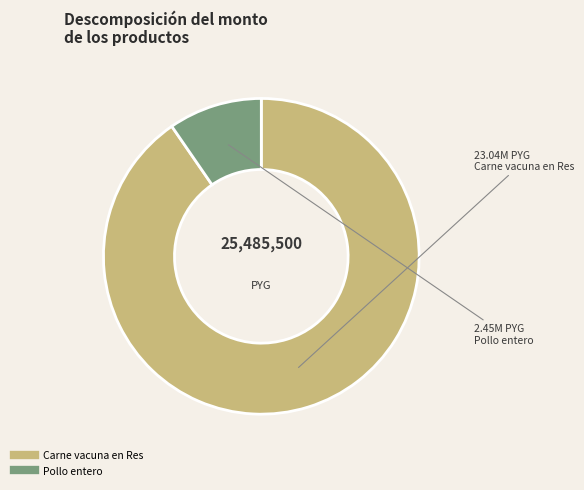

Is the sum of Pollo entero and Carne vacuna en Res greater than half?

Yes